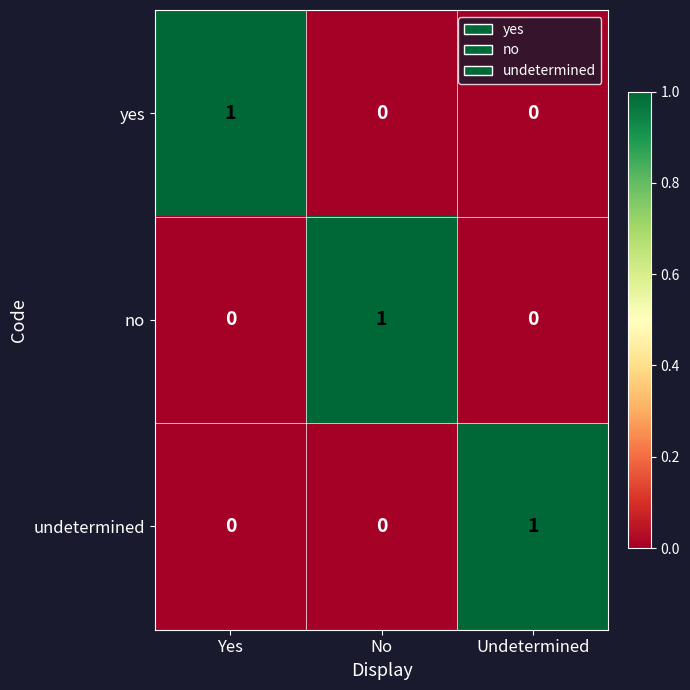

Is the value of undetermined at Undetermined greater than the value of yes at Undetermined?

Yes